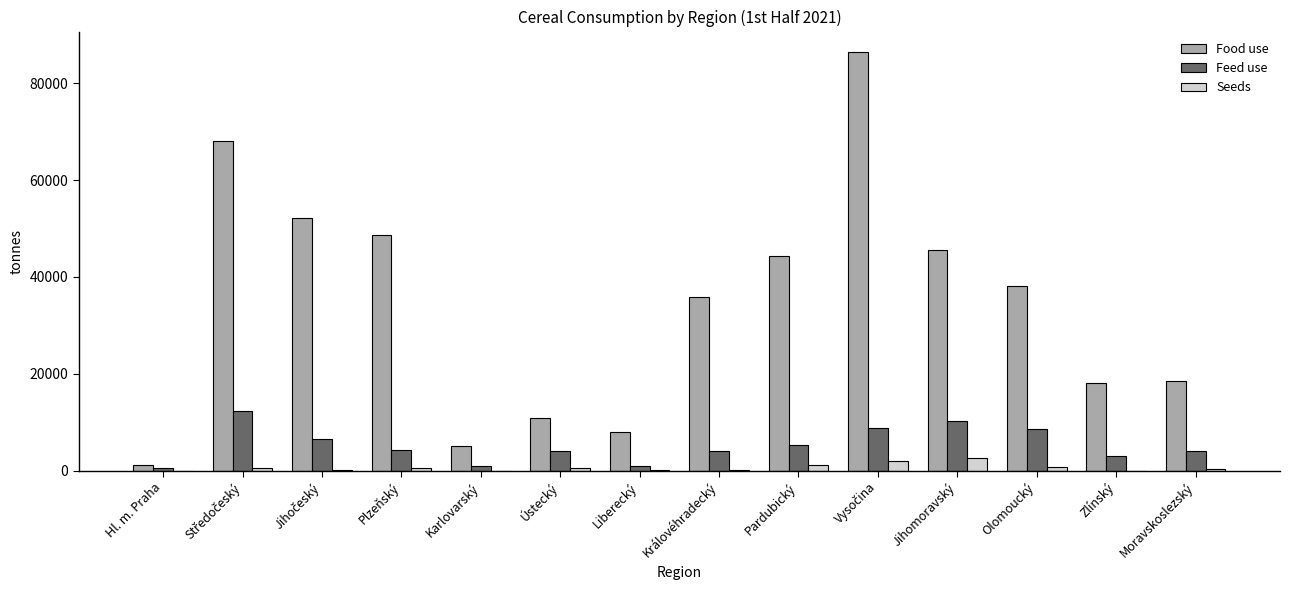

What is the highest value of the Food use series?

86369.9